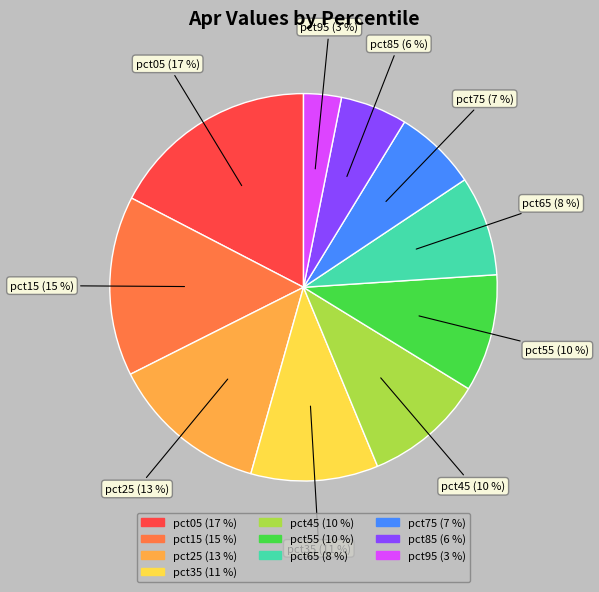

Does pct95 represent more than half of the total?

No